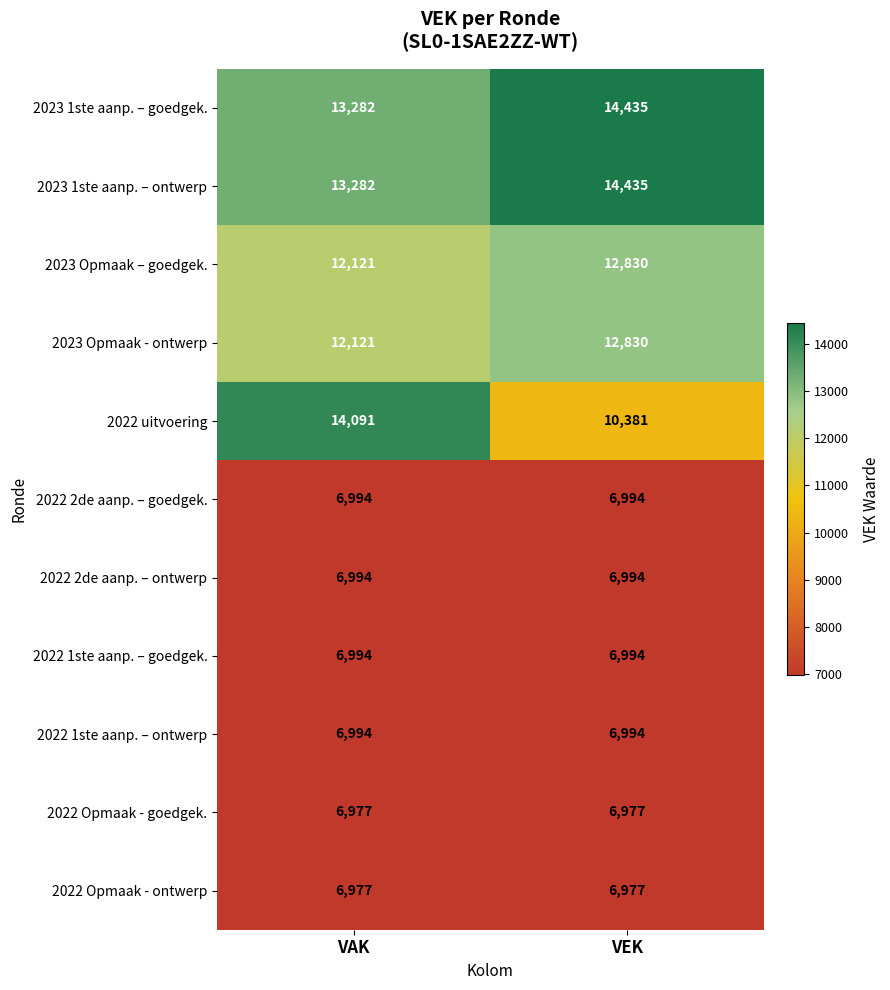

List the labels in order of 2023 1ste aanp. – goedgek. value, smallest first.

VAK, VEK